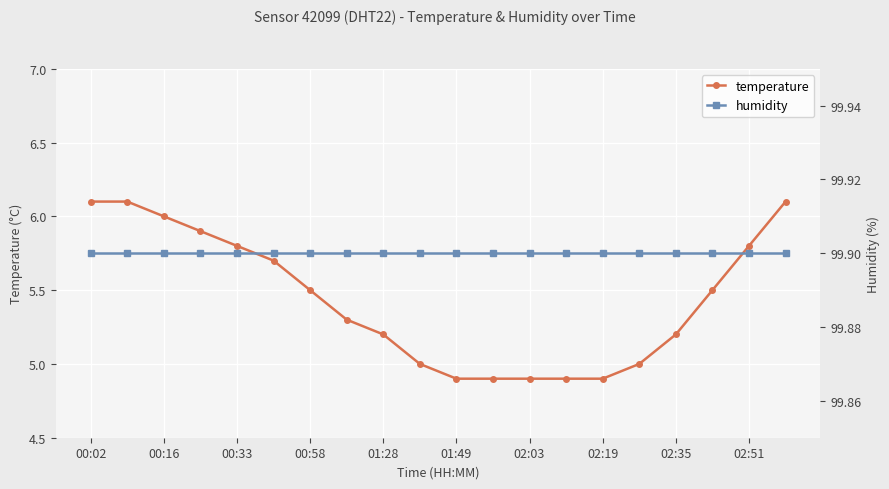

What is the minimum value for temperature?

4.9